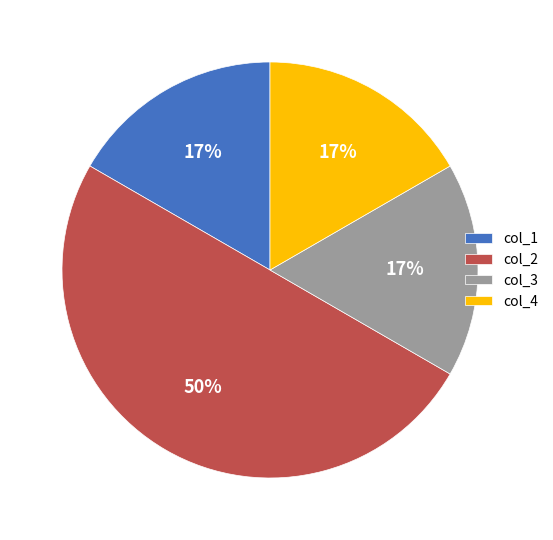

Does col_4 account for over 50% of the chart?

No